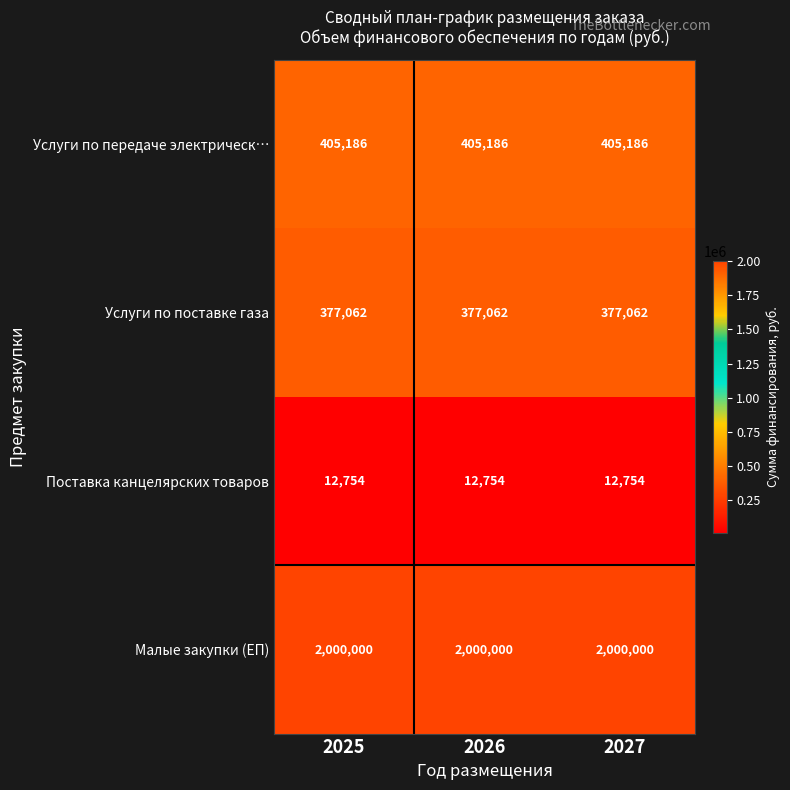

What is the difference between the highest and lowest values at 2026?

1987246